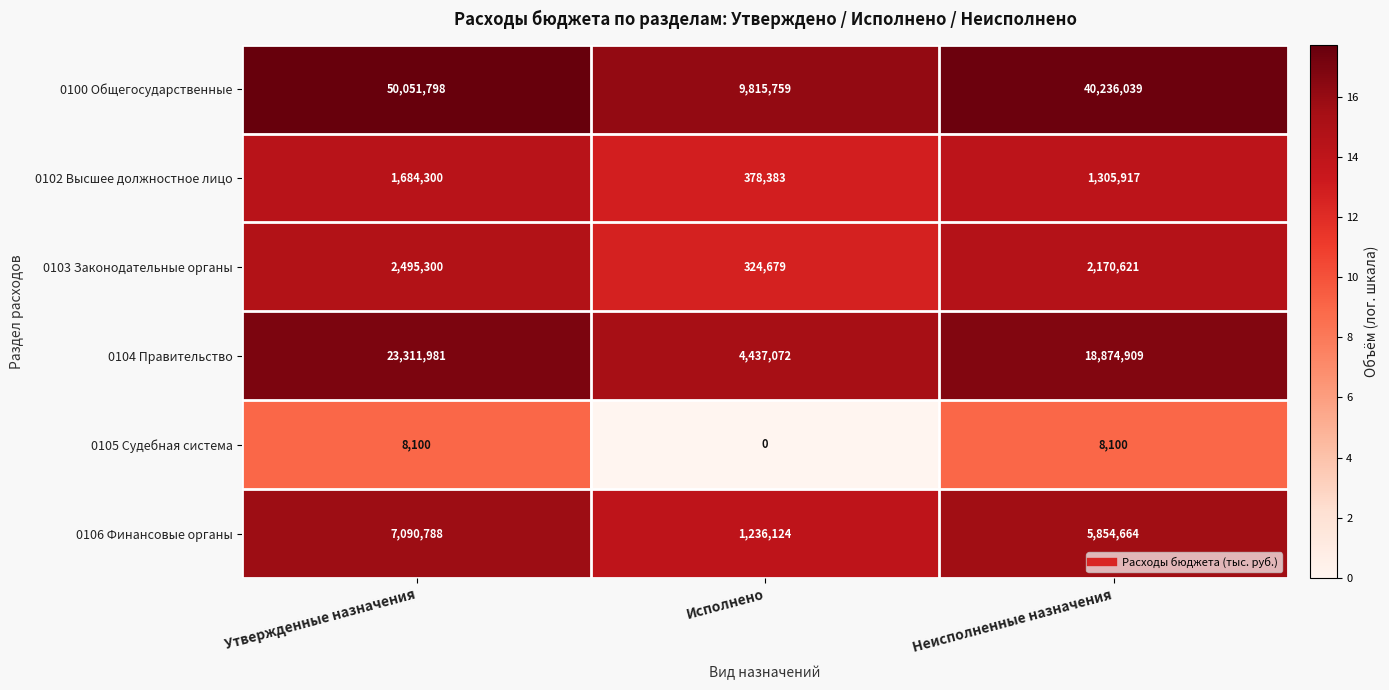

Which series has the largest total across all categories?

0100 Общегосударственные